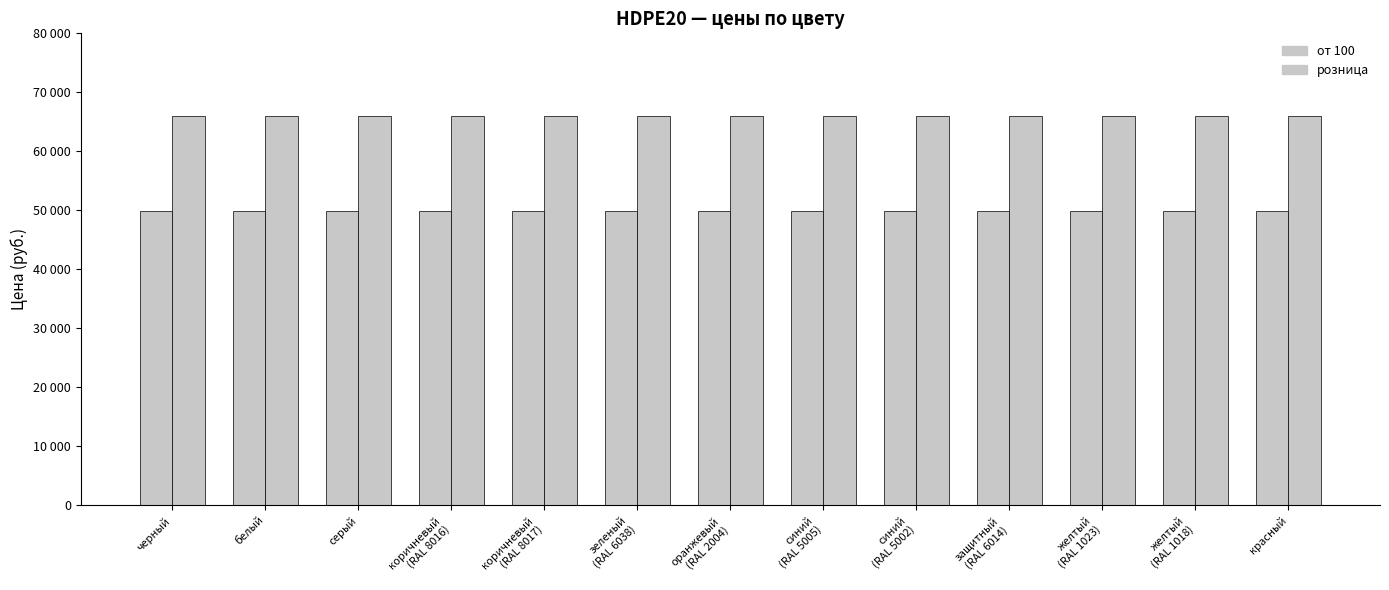

Are the bars grouped side by side (vs. stacked)?

Yes